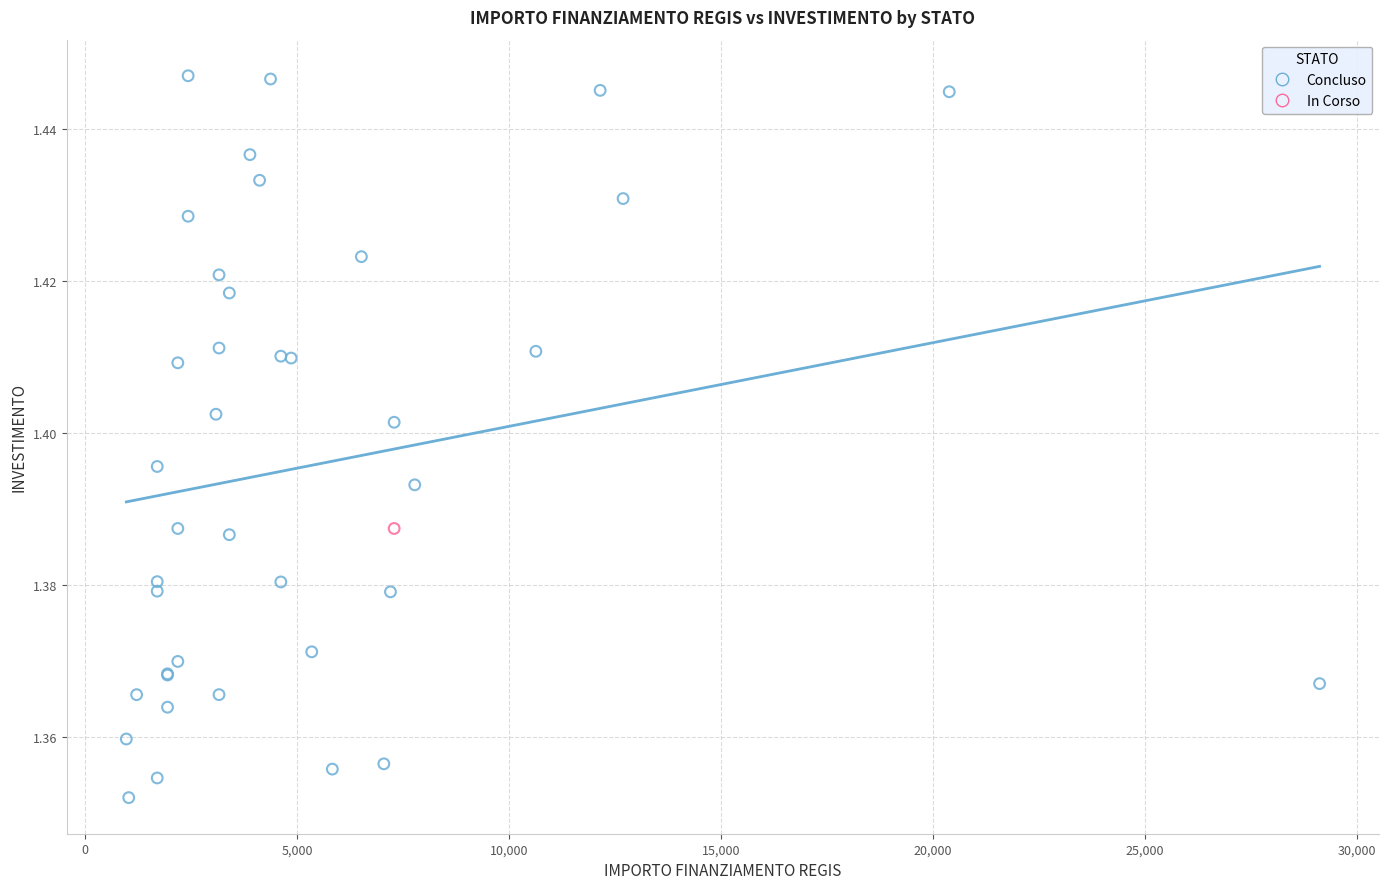

What are all the series names shown in the legend?

Concluso, In Corso